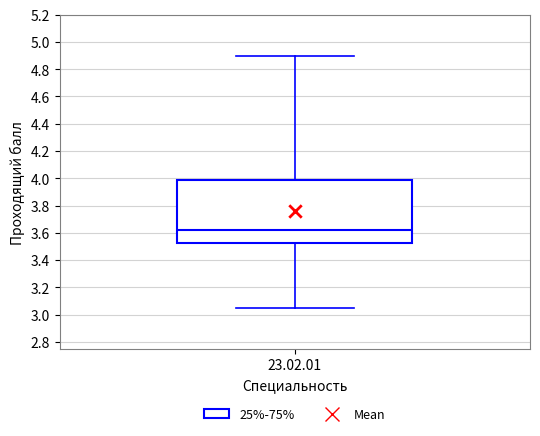

Read this box plot against the y-axis: the position of the median line, the range covered by the box, and the ends of both whiskers. The values are not printed on the chart, so give them approximately, as read against the axis.

median 3.62, box 3.52 to 3.98, whiskers 3.06 to 4.90